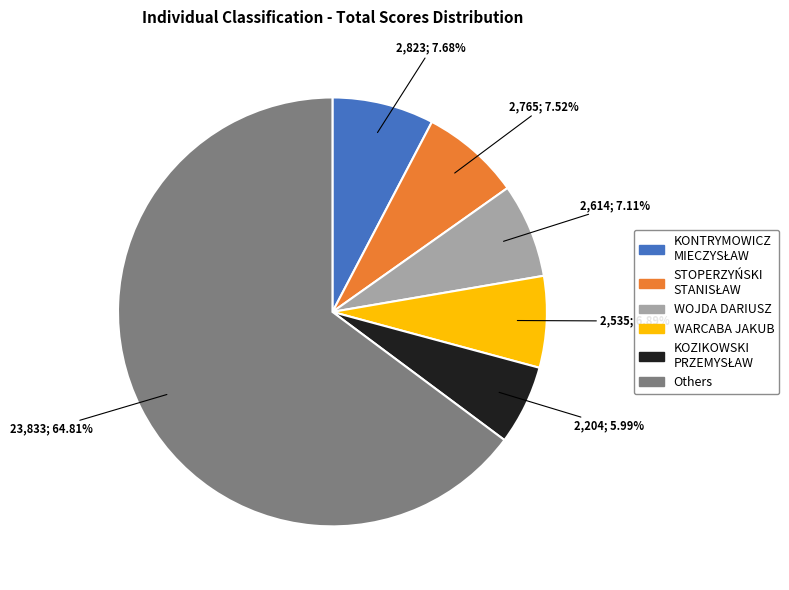

Combined, do Others and WARCABA JAKUB account for over 50%?

Yes